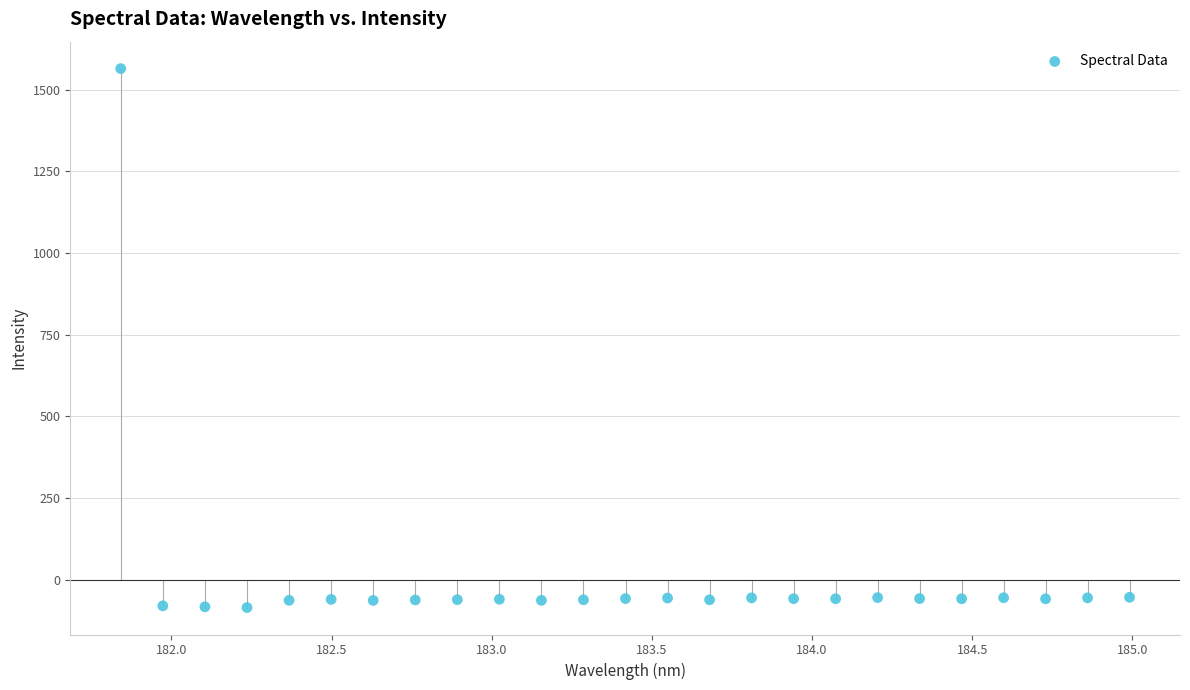

What is the range of X values (max minus min)?

3.1